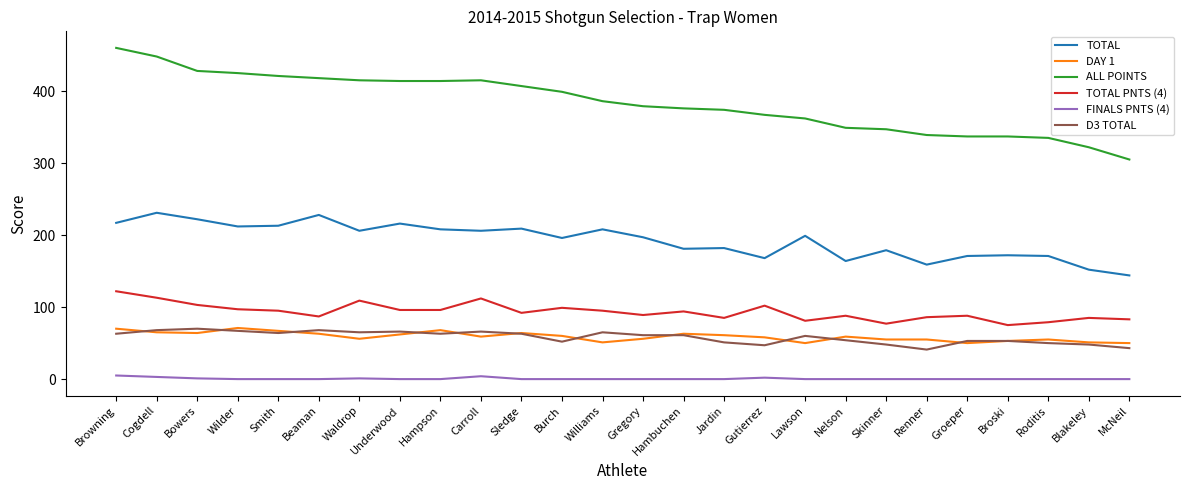

What position from the left is Roditis?

24